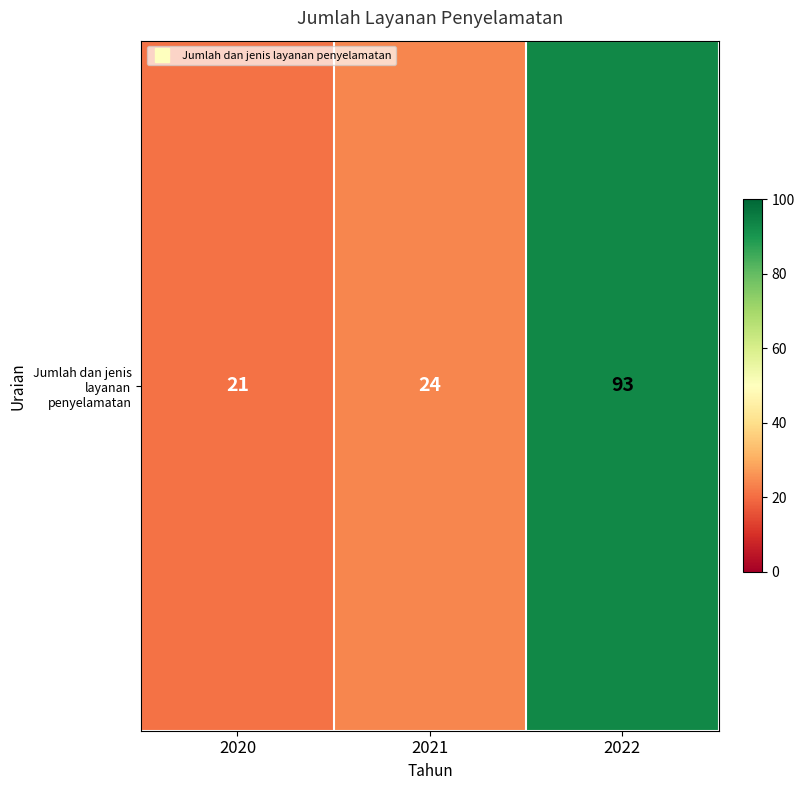

The chart shows a value of 14 at 2021. True or false?

False